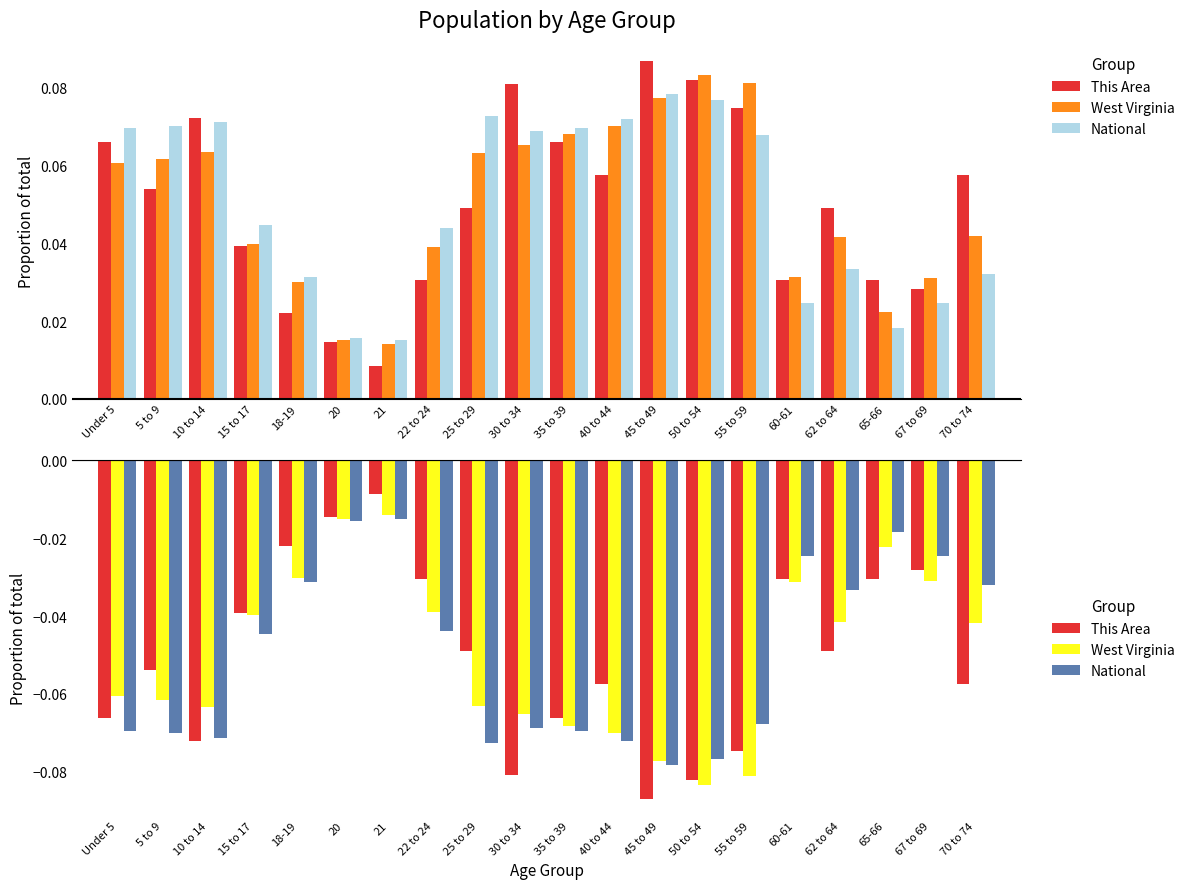

What is the minimum value for National?

-0.1